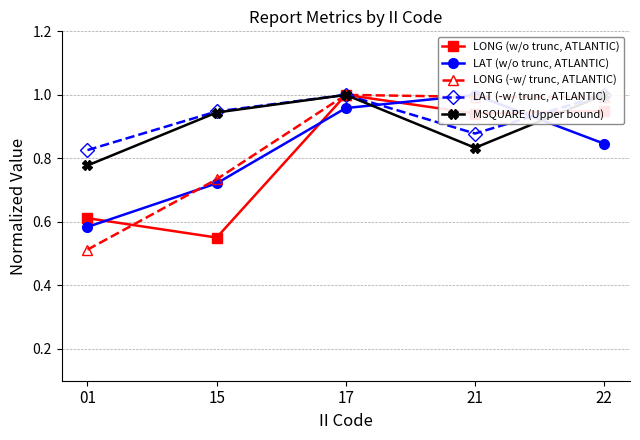

At how many categories does at least one series exceed 0?

5